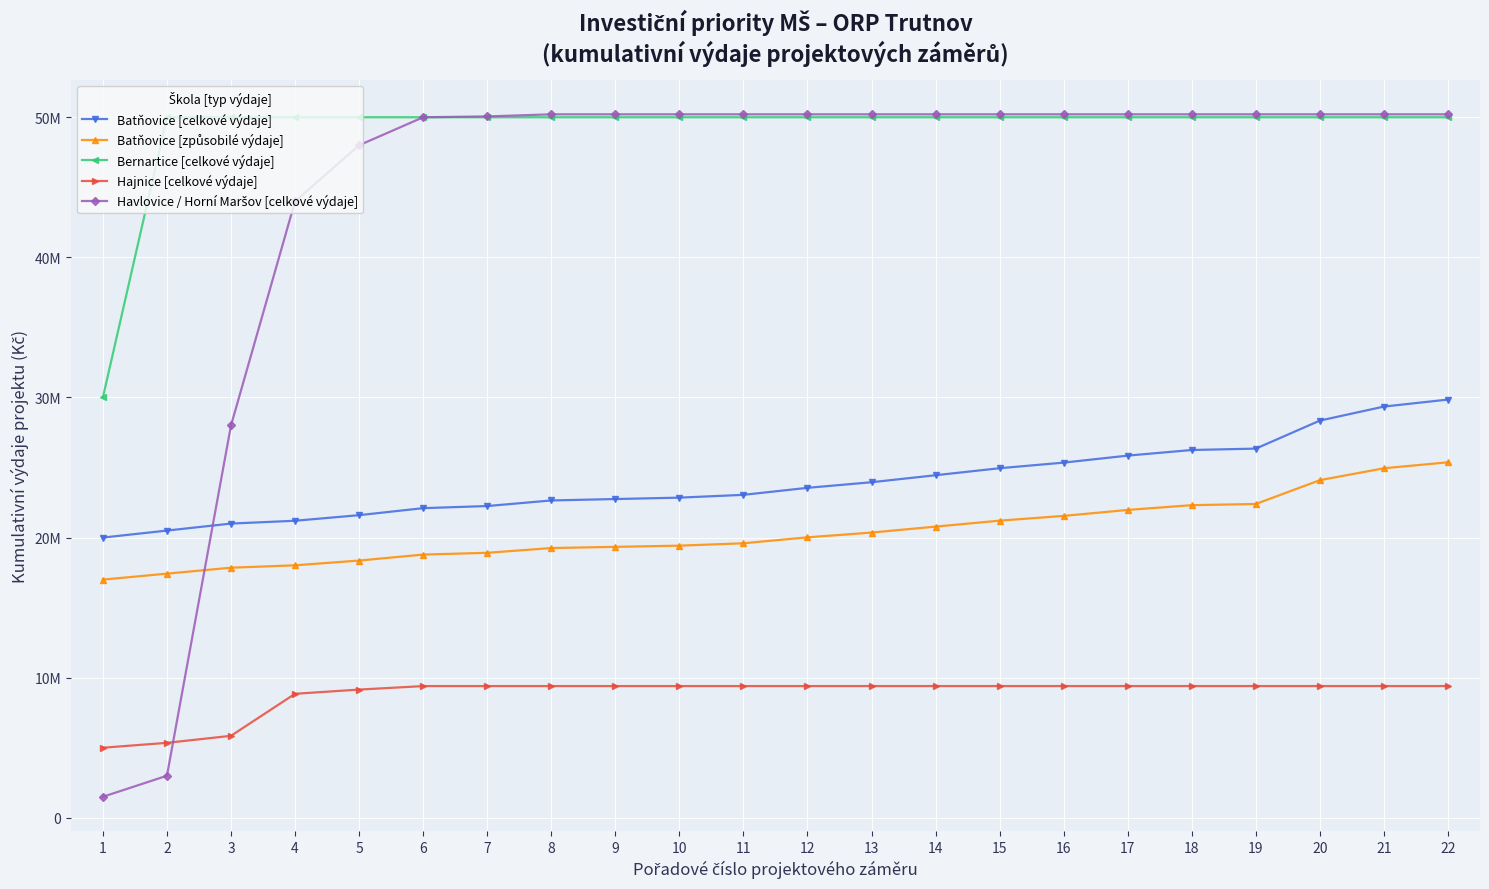

Which series has the largest total across all categories?

Bernartice [celkové výdaje]